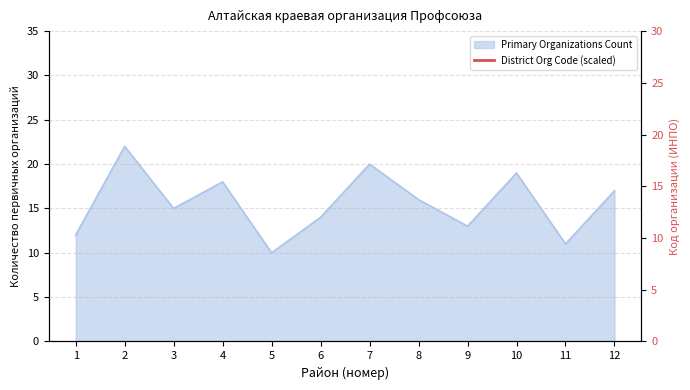

List the labels in order of value, largest first.

2, 7, 10, 4, 12, 8, 3, 6, 9, 1, 11, 5